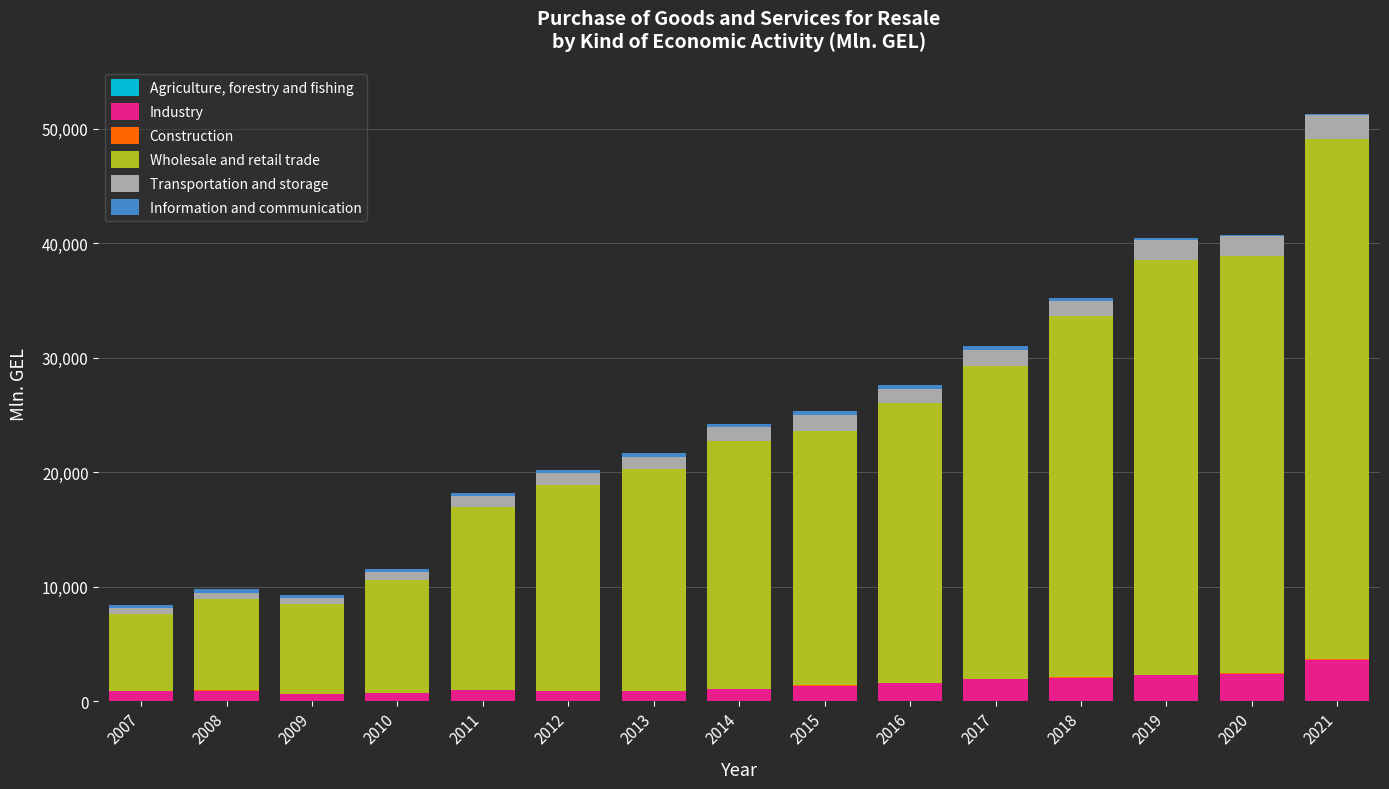

At which category is the sum across all series the highest?

2021